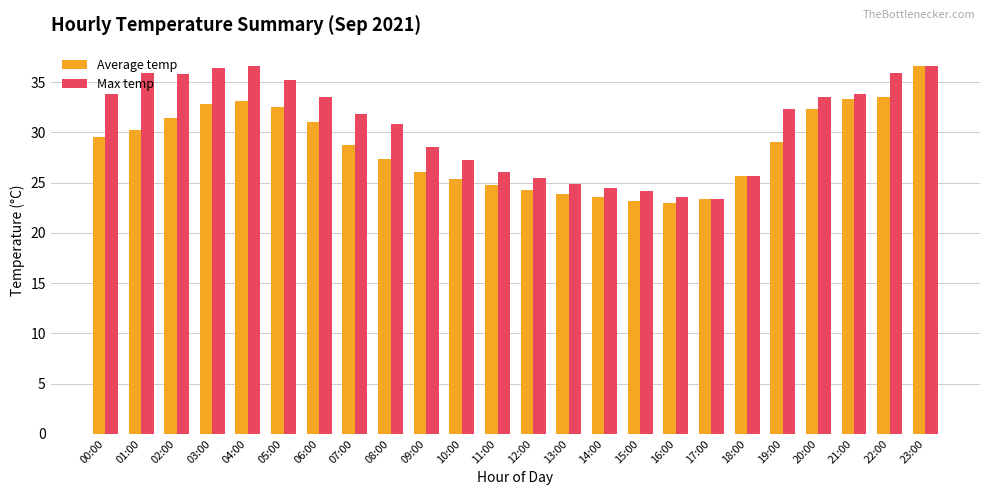

The value of Average temp at 17:00 is 40.8. True or false?

False